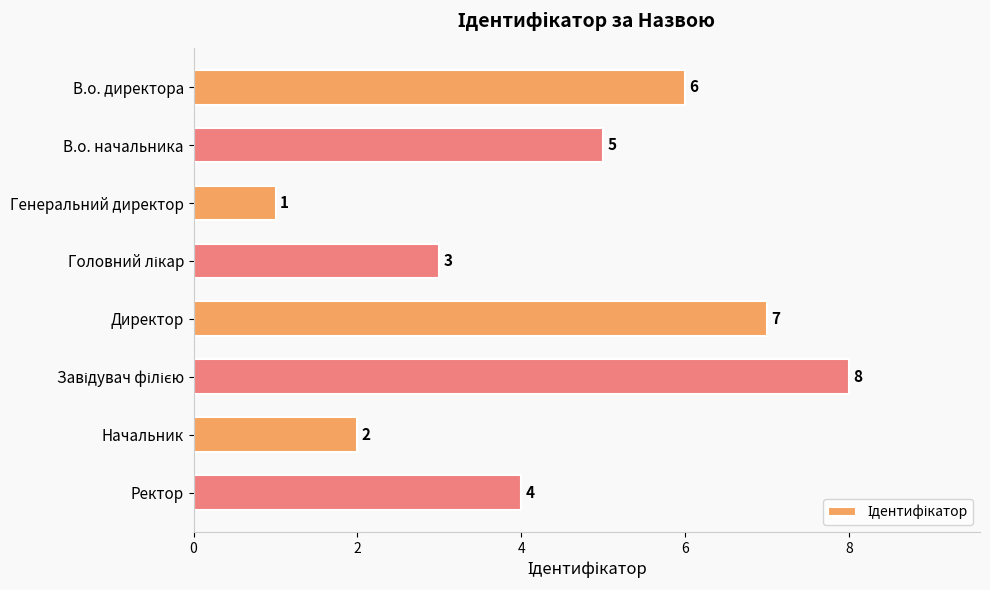

What is the change in value from В.о. начальника to Директор?

+2